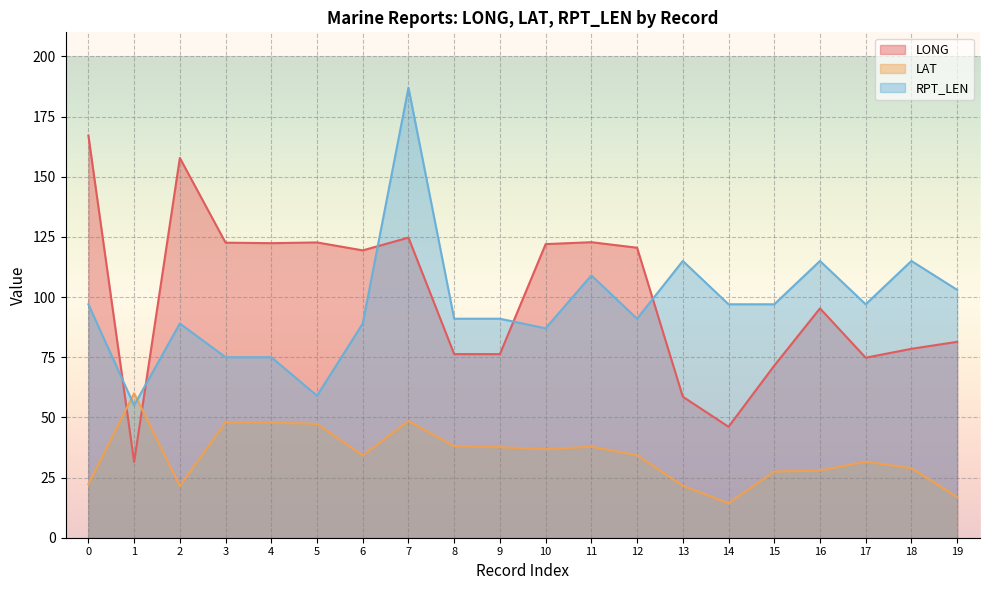

How many distinct data groups are displayed?

3